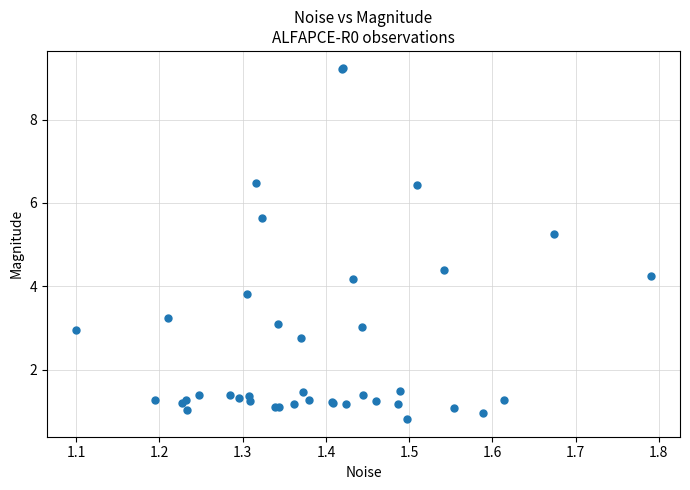

What Y value in the scatter plot is closest to 5?

5.3